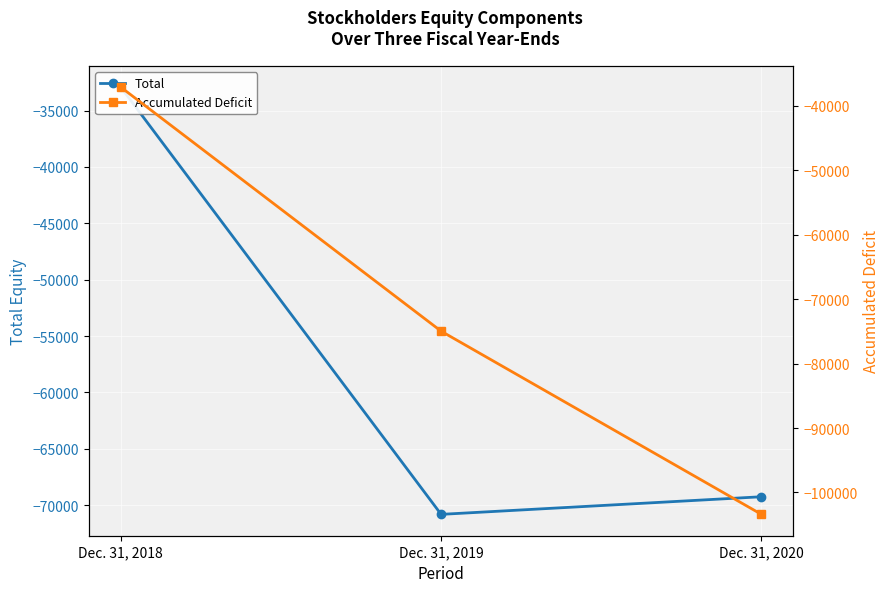

What is the difference between the Total values at Dec. 31, 2020 and Dec. 31, 2018?

36321